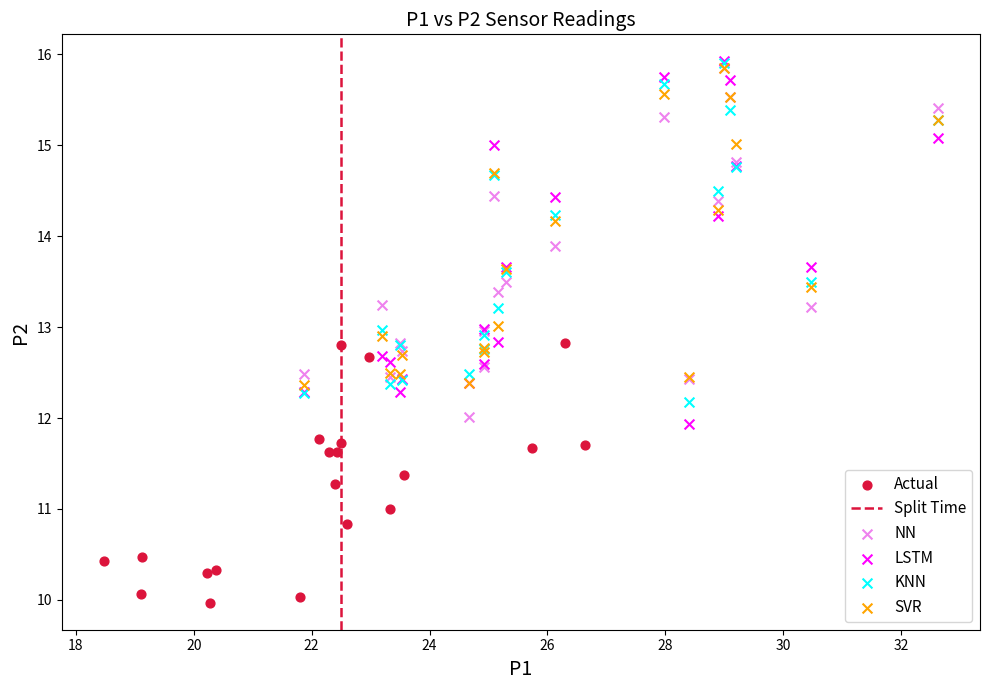

Which series contains the lowest Y value?

Actual